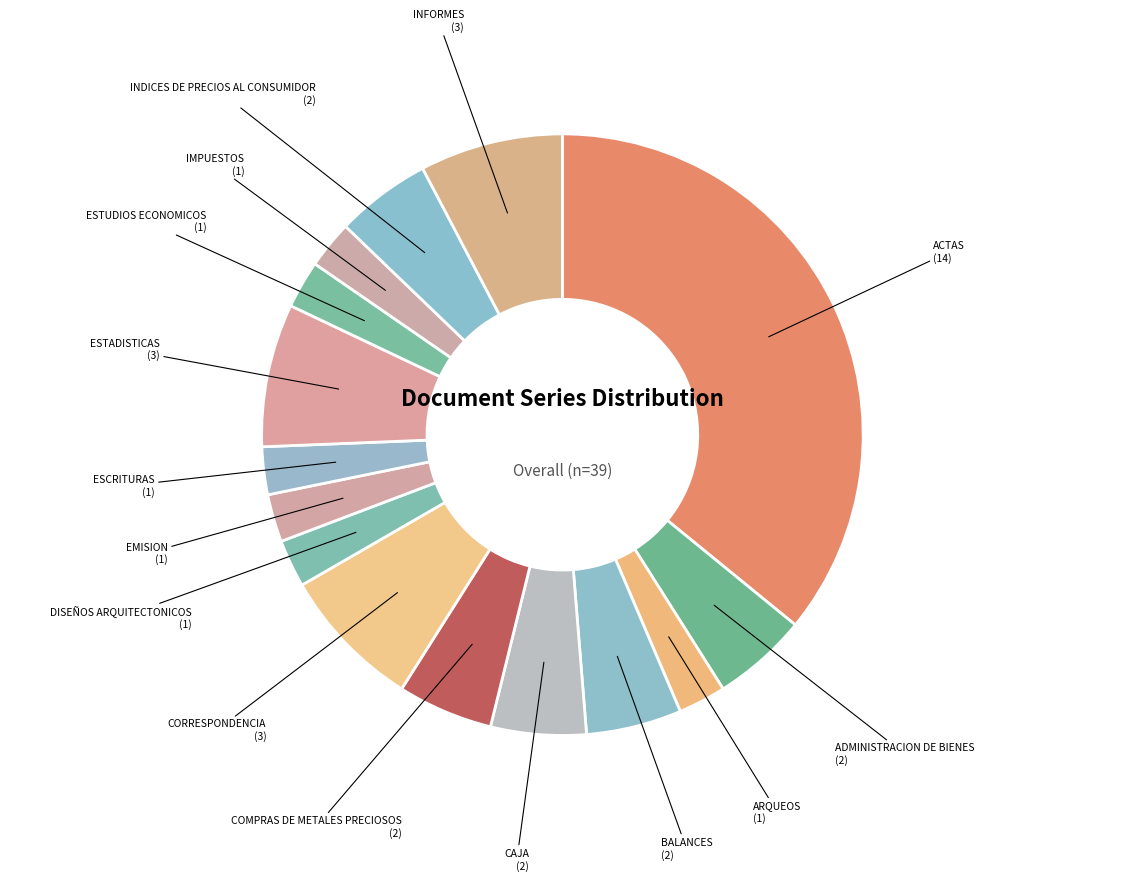

How many segments does this pie chart have?

15